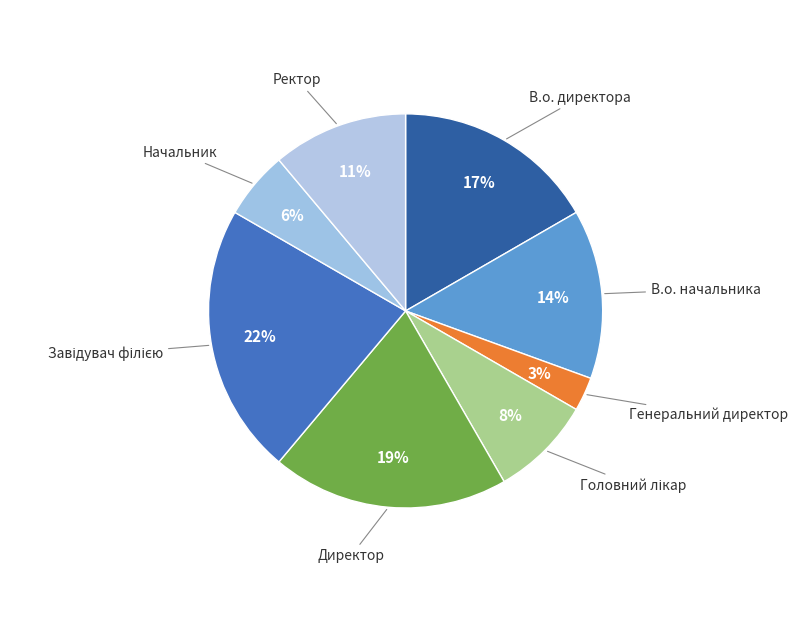

Between В.о. начальника and Начальник, which is larger?

В.о. начальника